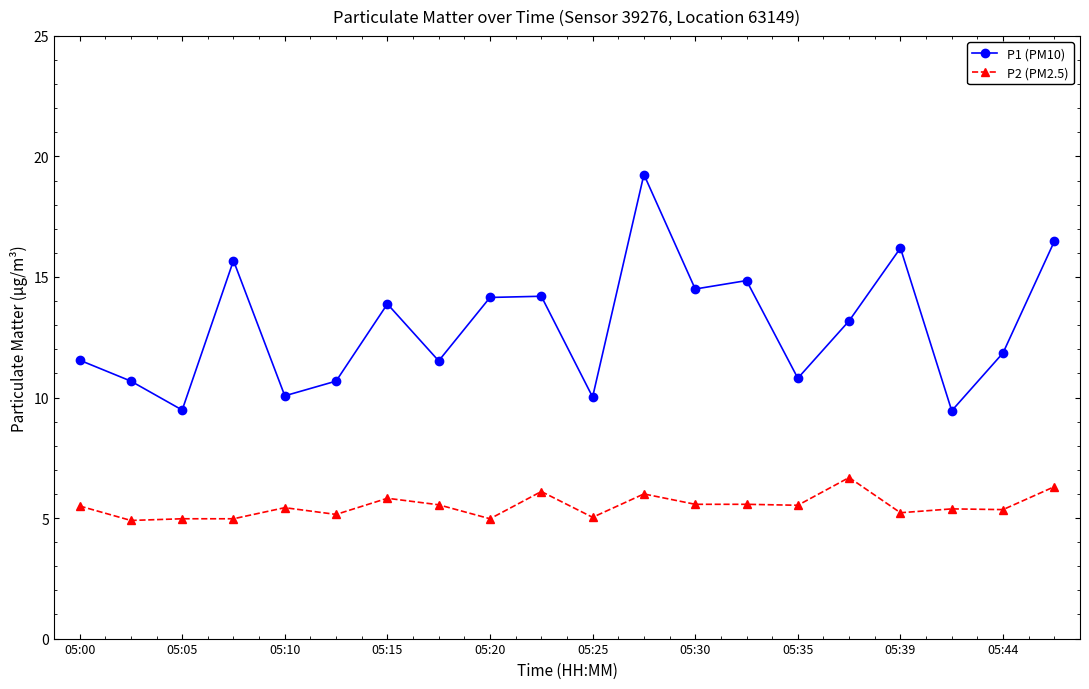

What is the value of the P2 (PM2.5) point at the 18th from the left?

5.4